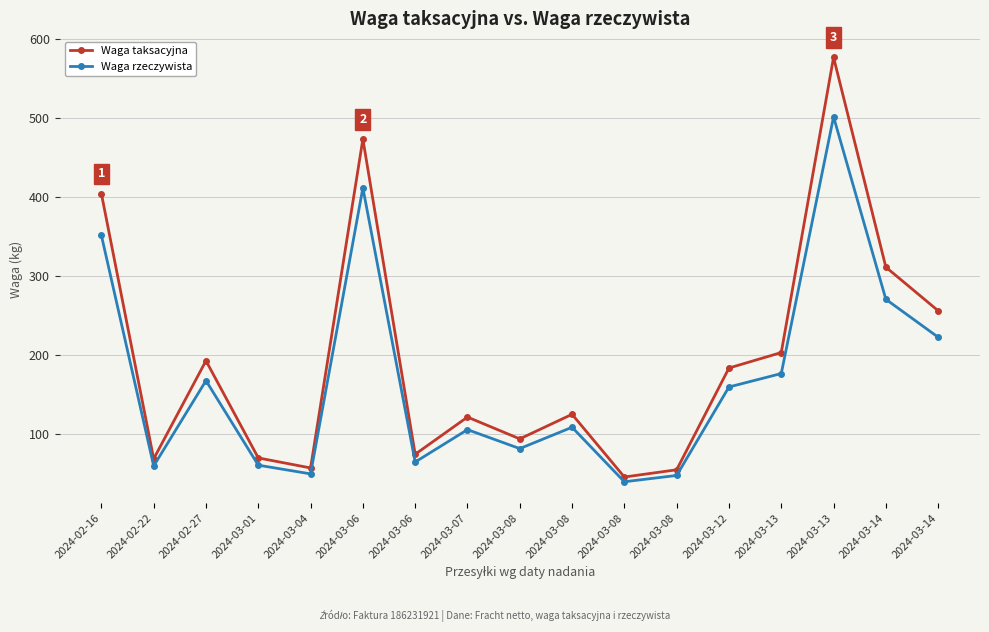

What are all the series names shown in the legend?

Waga taksacyjna, Waga rzeczywista